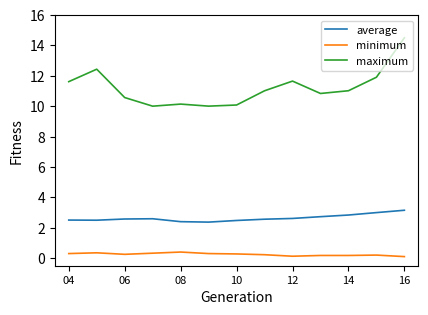

Does the chart display data point markers on the line(s)?

No